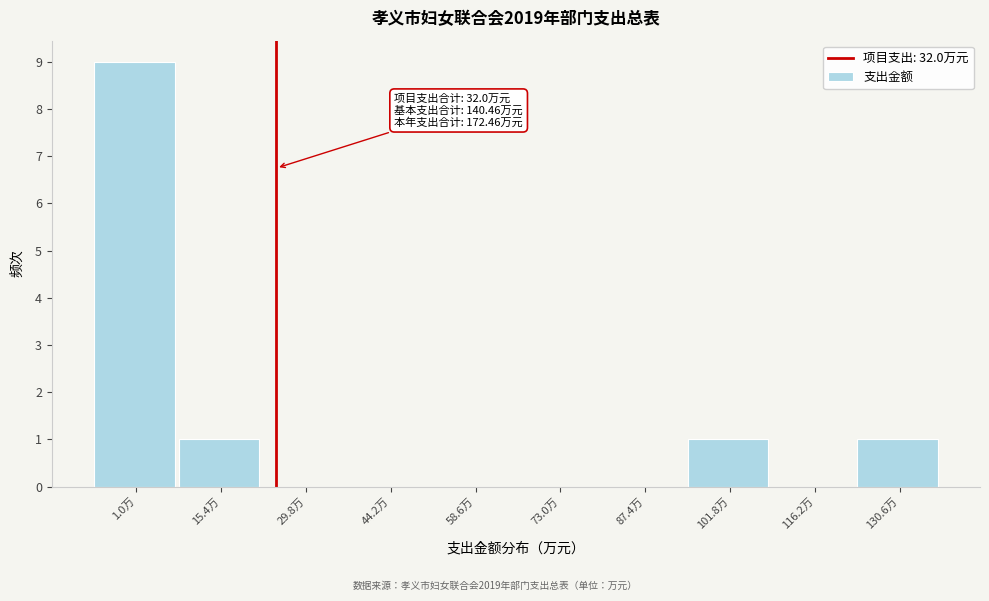

Reading left to right, what are all the values shown in this chart?

1.0万=9	15.4万=1	29.8万=0	44.2万=0	58.6万=0	73.0万=0	87.4万=0	101.8万=1	116.2万=0	130.6万=1